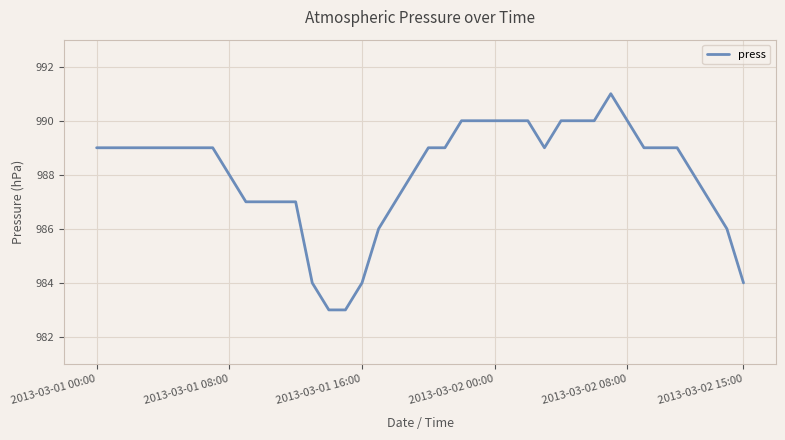

What is the greatest value displayed?

991